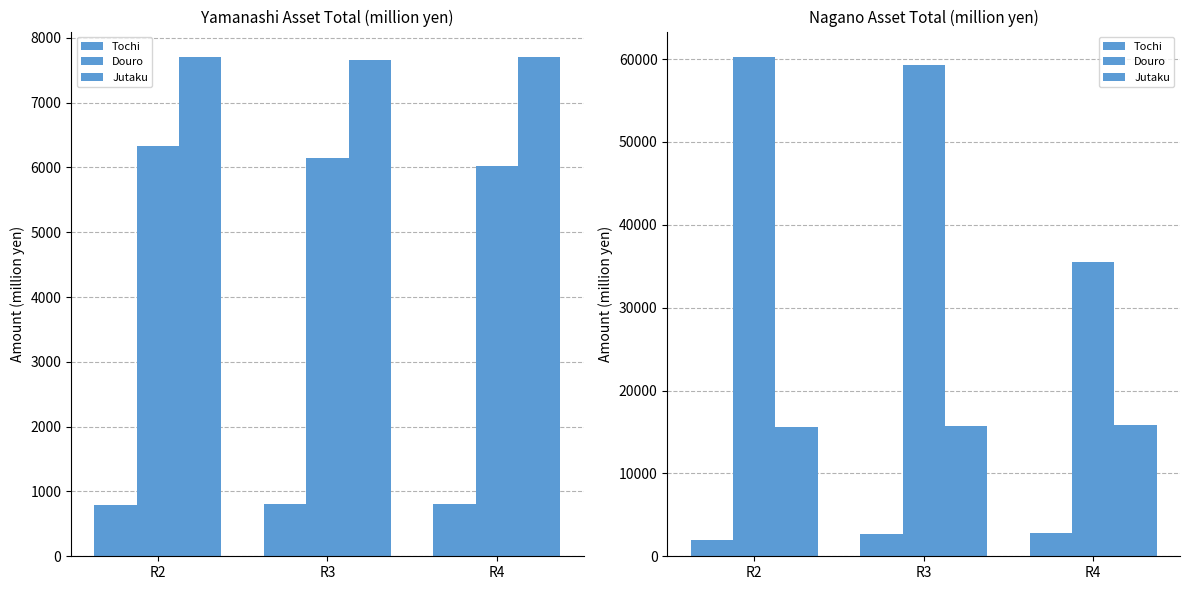

What is the value of the Tochi bar at the 2nd from the left?

2648